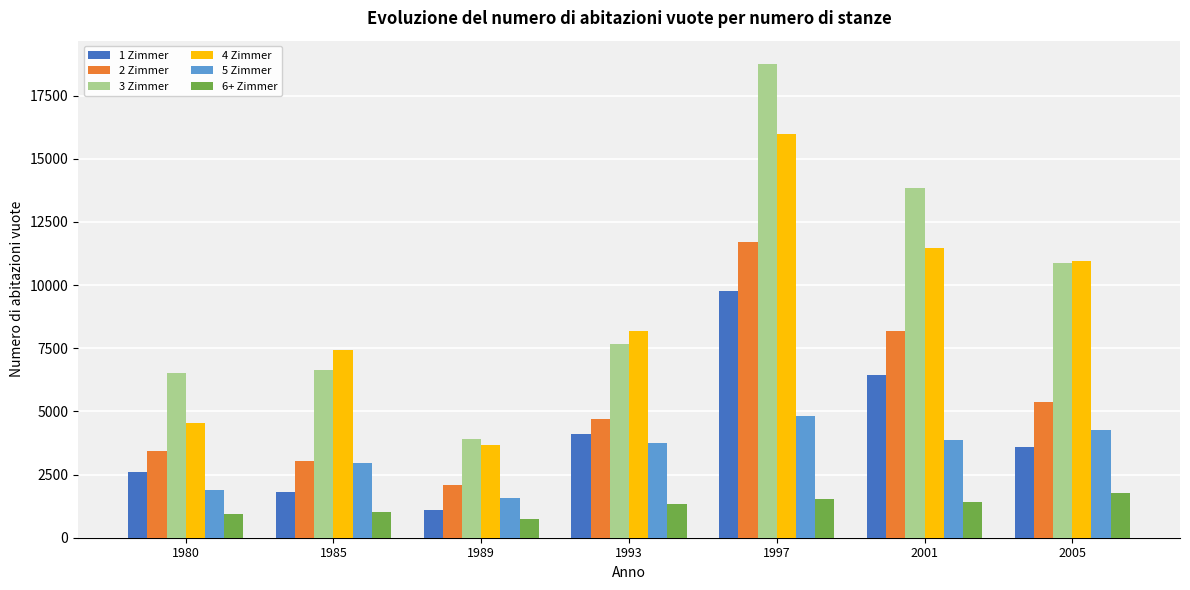

Which series changed the most between 1997 and 2001?

3 Zimmer